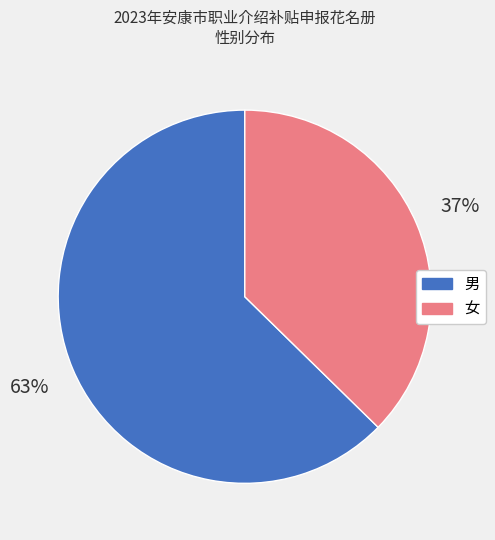

What is the largest slice in the pie chart?

男